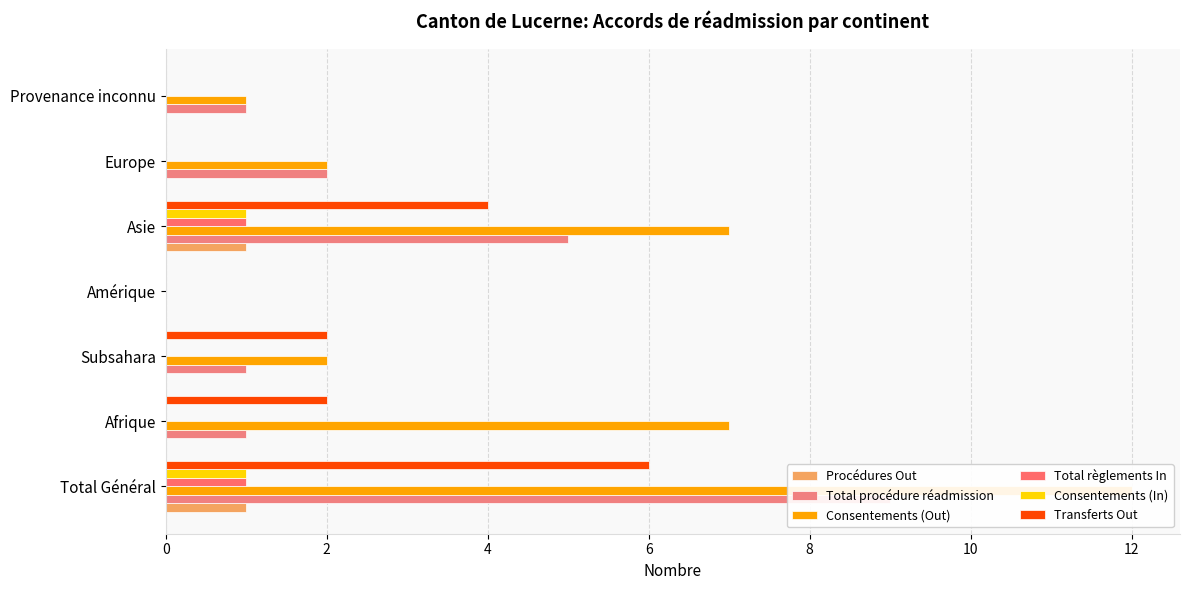

Rank the series at Asie from lowest to highest value.

Procédures Out, Total règlements In, Consentements (In), Transferts Out, Total procédure réadmission, Consentements (Out)